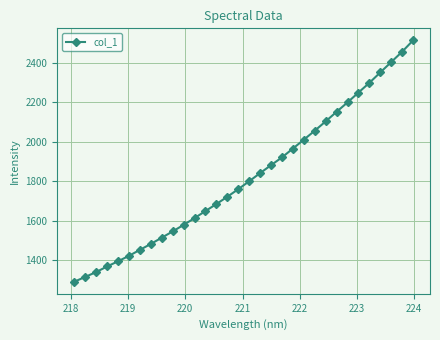

What is the greatest value displayed?

2512.3